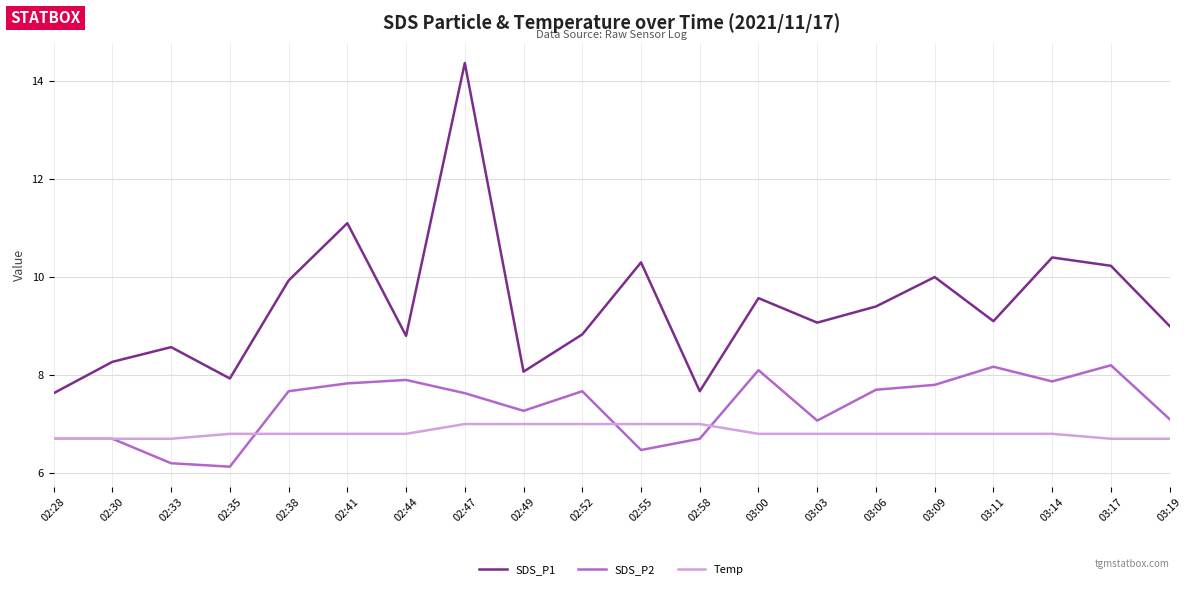

True or false: Temp and SDS_P1 cross at least once.

False